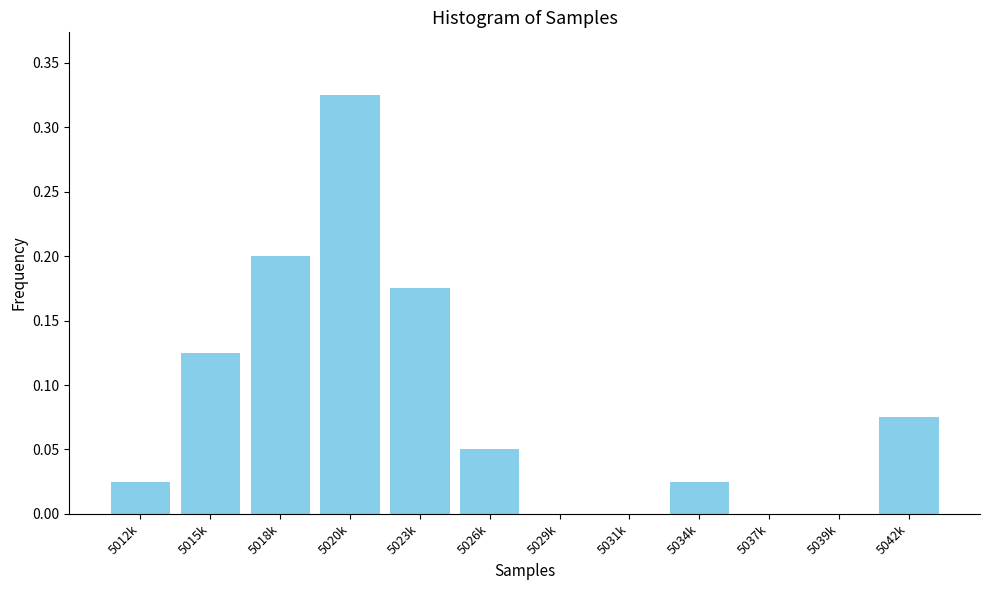

The value at 5018k is 0.2. True or false?

True